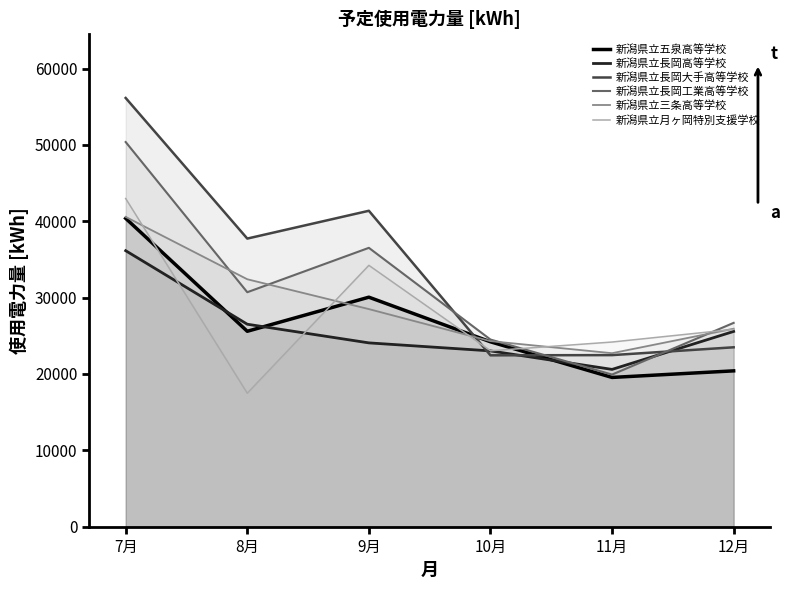

Reading right to left, extract all data points from this chart.

新潟県立五泉高等学校: 20409	19548	24216	30061	25595	40388
新潟県立長岡高等学校: 25575	20600	23024	24075	26519	36153
新潟県立長岡大手高等学校: 23497	22473	22446	41383	37740	56160
新潟県立長岡工業高等学校: 26696	19922	24512	36527	30712	50388
新潟県立三条高等学校: 25933	22723	24305	28503	32411	40583
新潟県立月ヶ岡特別支援学校: 25849	24186	23043	34233	17483	42986